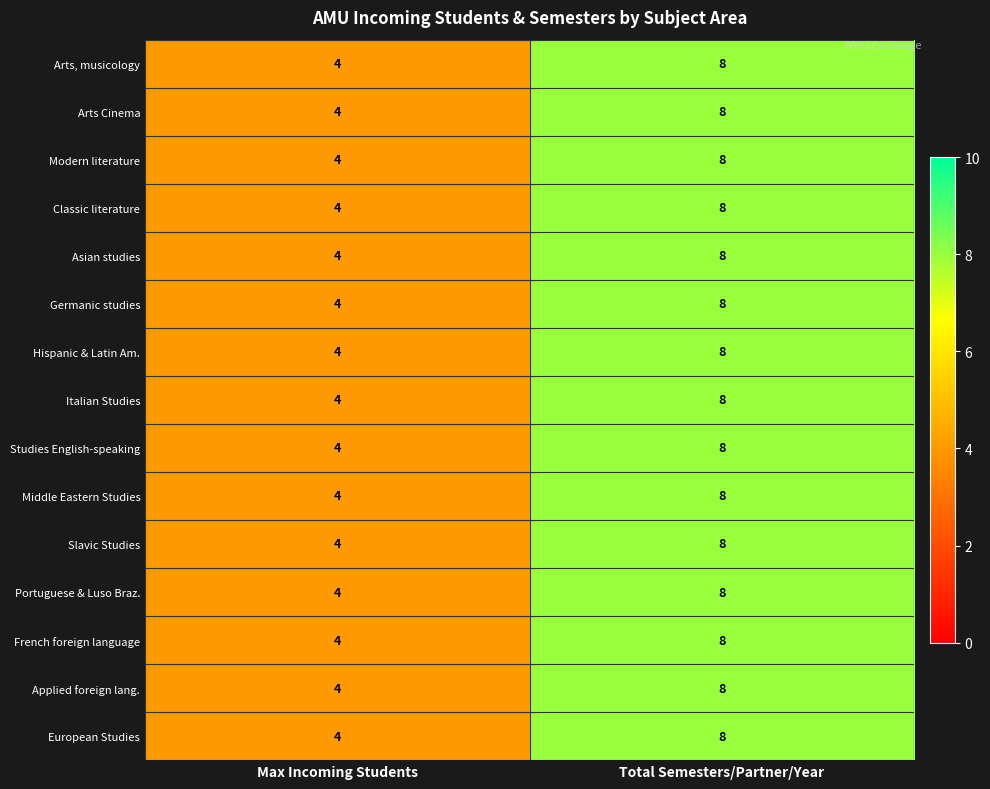

Is the value of French foreign language at Total Semesters/Partner/Year greater than the value of Classic literature at Max Incoming Students?

Yes